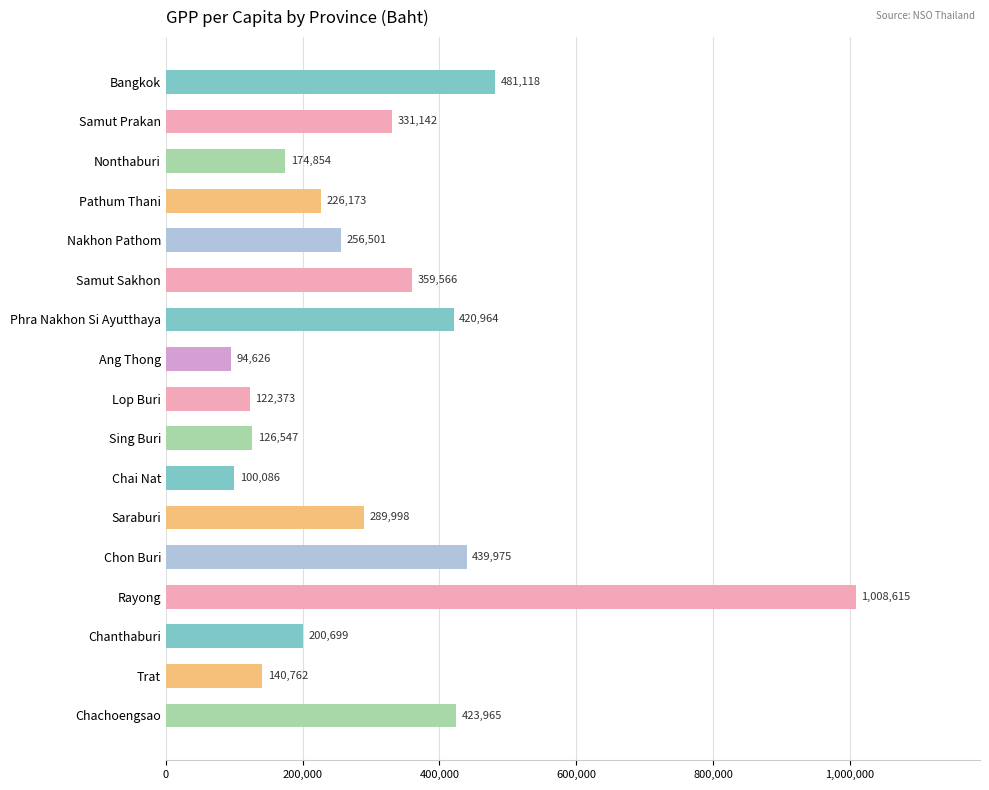

Rank the categories by value from lowest to highest.

Ang Thong, Chai Nat, Lop Buri, Sing Buri, Trat, Nonthaburi, Chanthaburi, Pathum Thani, Nakhon Pathom, Saraburi, Samut Prakan, Samut Sakhon, Phra Nakhon Si Ayutthaya, Chachoengsao, Chon Buri, Bangkok, Rayong